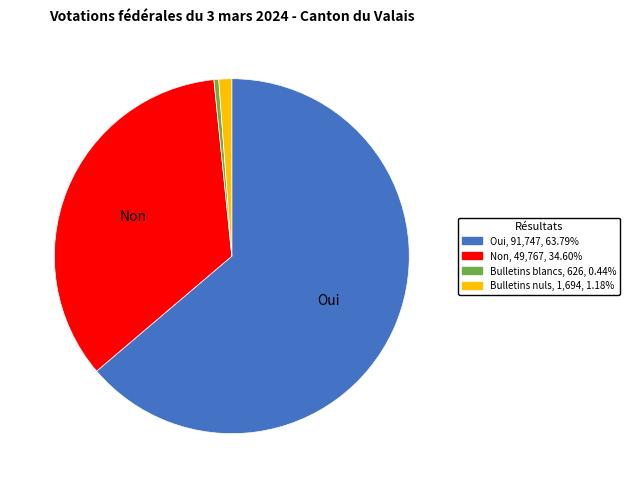

Rank the categories by value from highest to lowest.

Oui, Non, Bulletins nuls, Bulletins blancs